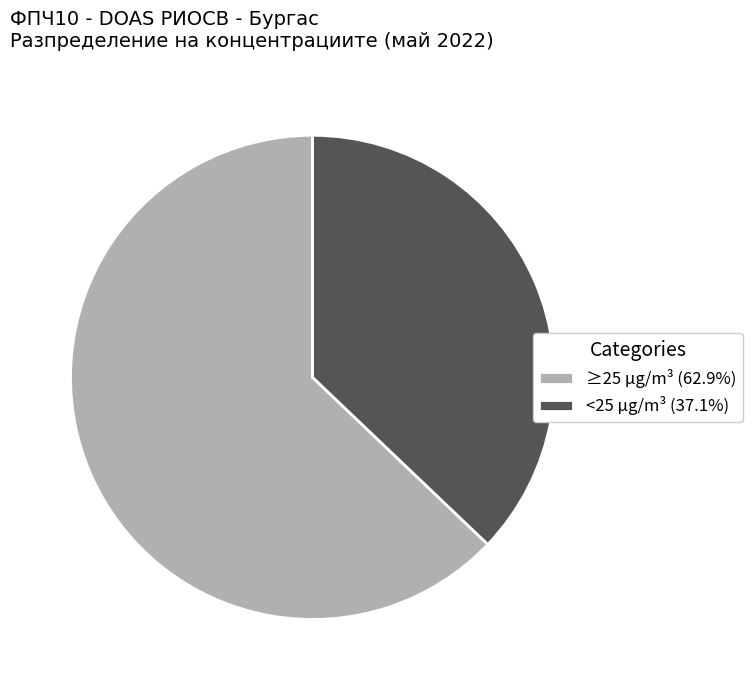

What is the ratio of the value at <25 µg/m³ (37.1%) to the value at ≥25 µg/m³ (62.9%)?

0.6